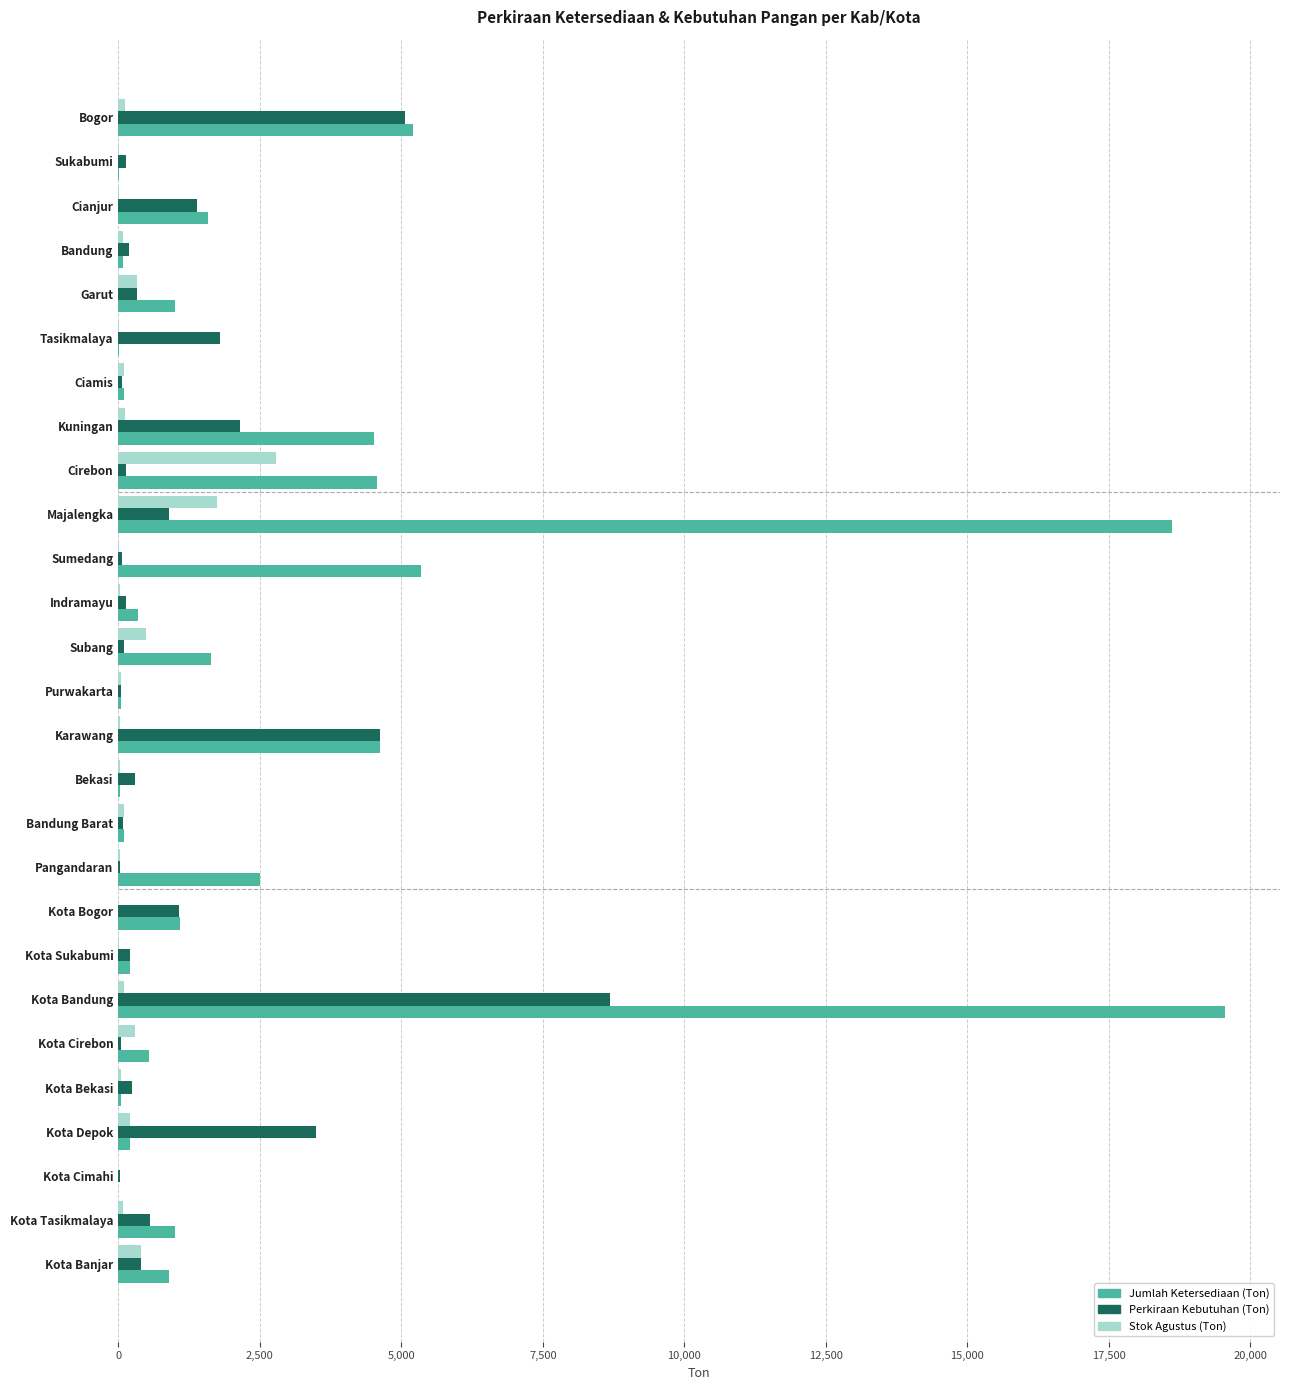

What is the sum of all Jumlah Ketersediaan (Ton) values?

73830.5